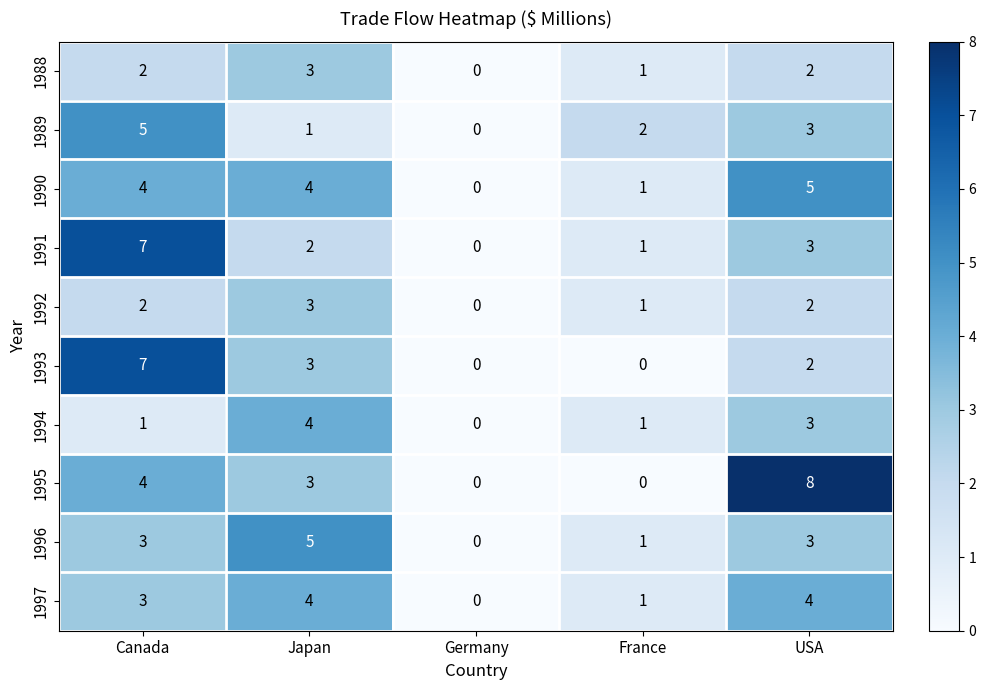

How many positive values does the 1996 series have?

4